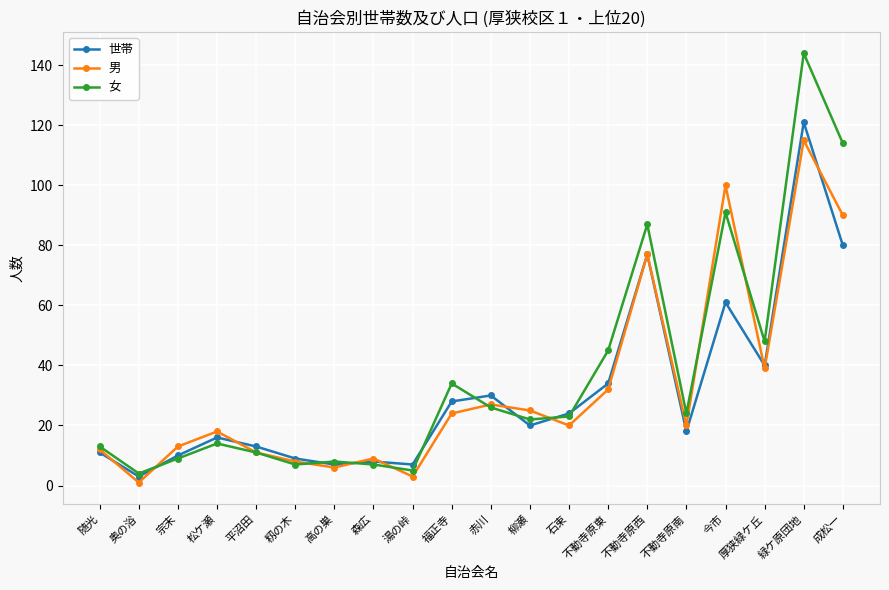

Where does the 世帯 series first go above 20?

福正寺